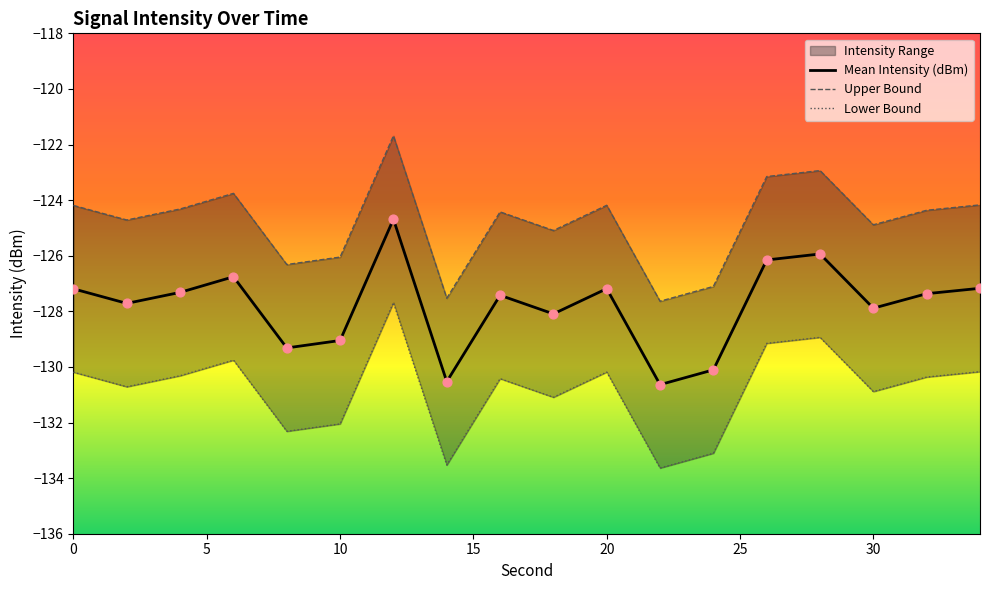

Which series contains the highest Y value?

Upper Bound